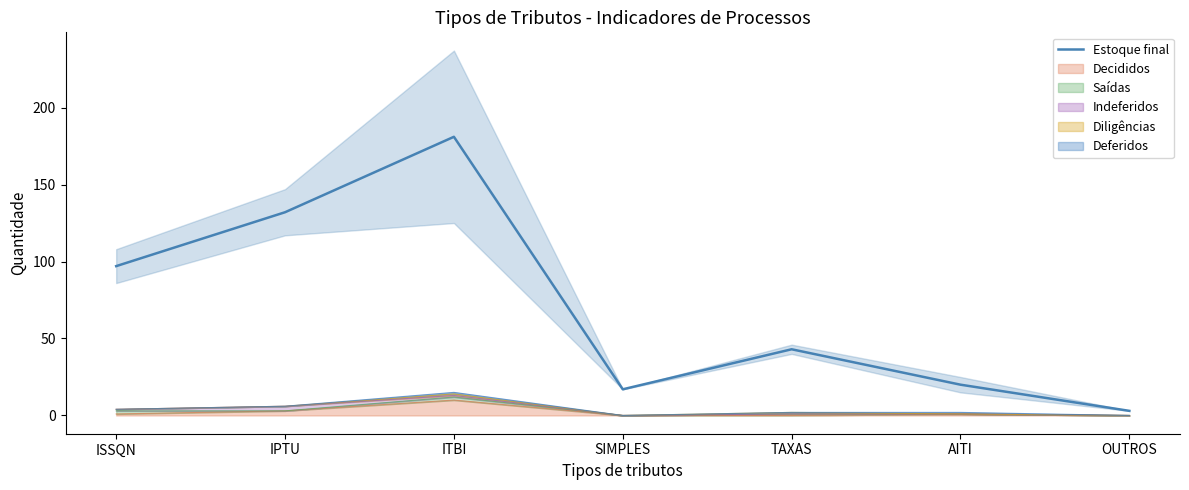

How many lines are shown in the chart?

1